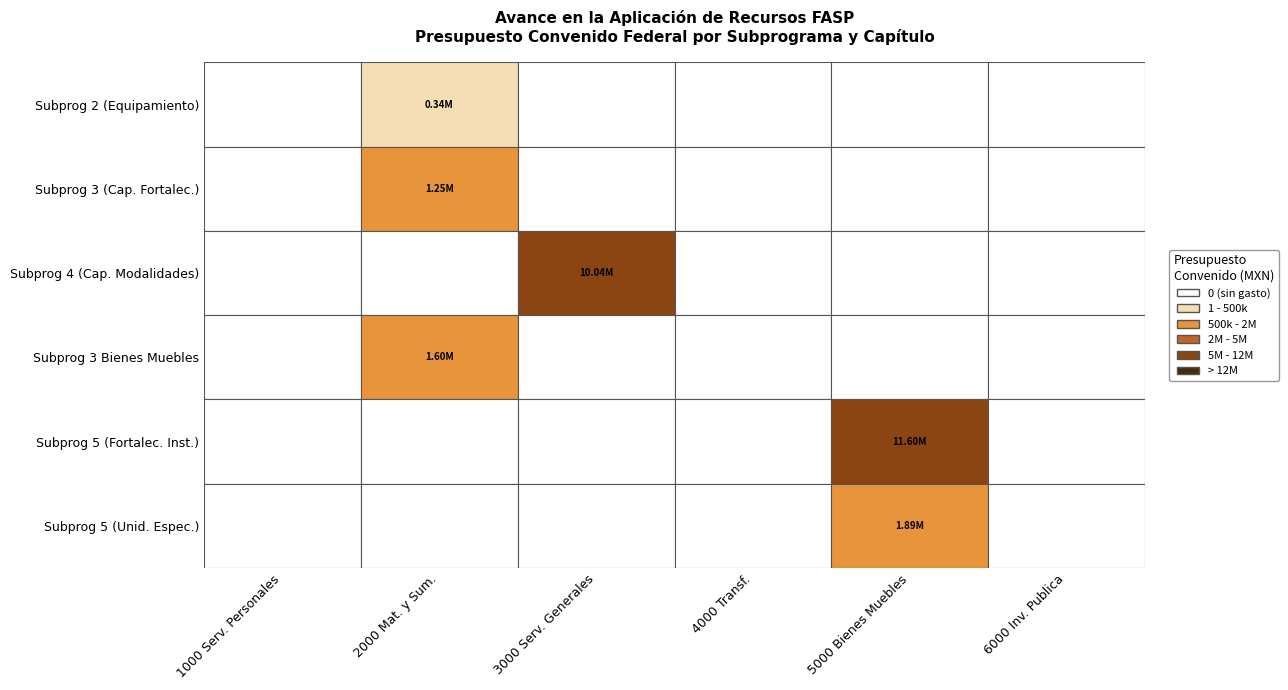

Reading left to right, transcribe all the data shown in this chart.

1000: 0=0.0	1=0.0	2=0.0	3=0.0	4=0.0	5=0.0
2000: 0=343913.0	1=1250280.5	2=0.0	3=1599719.5	4=0.0	5=0.0
3000: 0=0.0	1=0.0	2=10035006.9	3=0.0	4=0.0	5=0.0
4000: 0=0.0	1=0.0	2=0.0	3=0.0	4=0.0	5=0.0
5000: 0=0.0	1=0.0	2=0.0	3=0.0	4=11603213.6	5=1886353.3
6000: 0=0.0	1=0.0	2=0.0	3=0.0	4=0.0	5=0.0